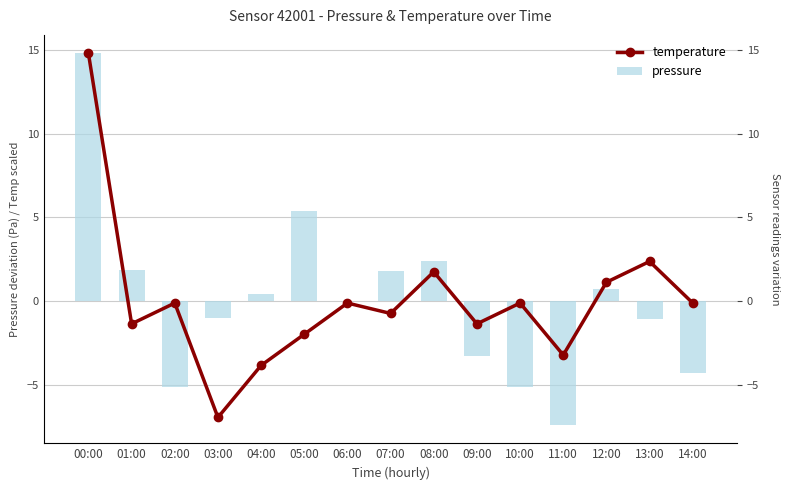

How many negative values does the temperature series have?

11